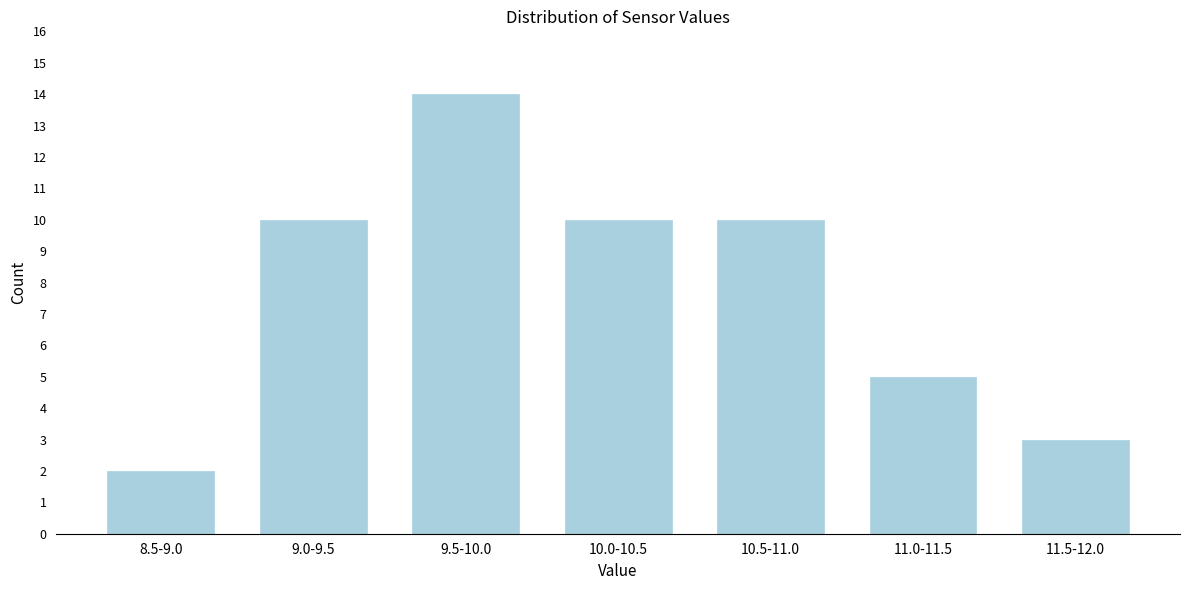

Reading left to right, extract all data points from this chart.

8.5-9.0=2	9.0-9.5=10	9.5-10.0=14	10.0-10.5=10	10.5-11.0=10	11.0-11.5=5	11.5-12.0=3